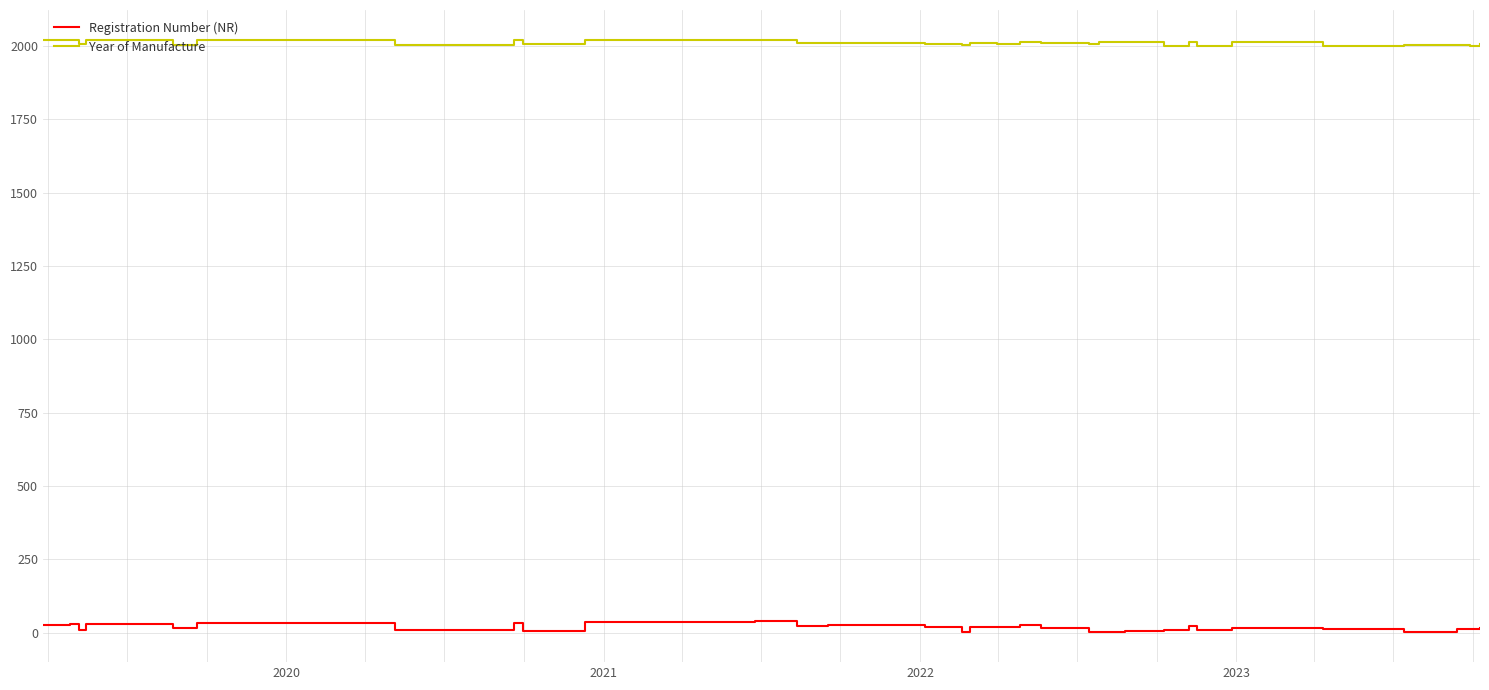

Does the chart display data point markers on the line(s)?

No